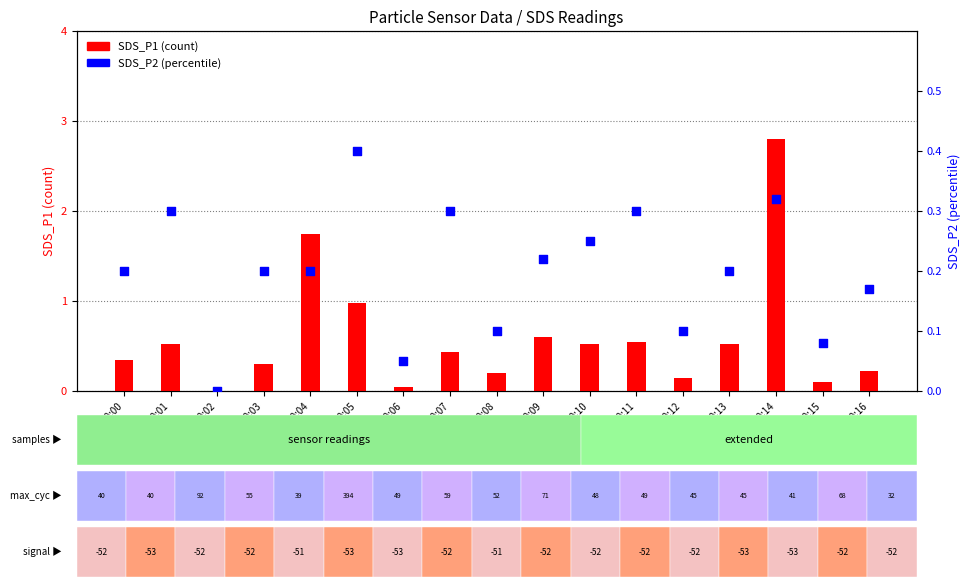

At which category is the sum across all series the highest?

00:14